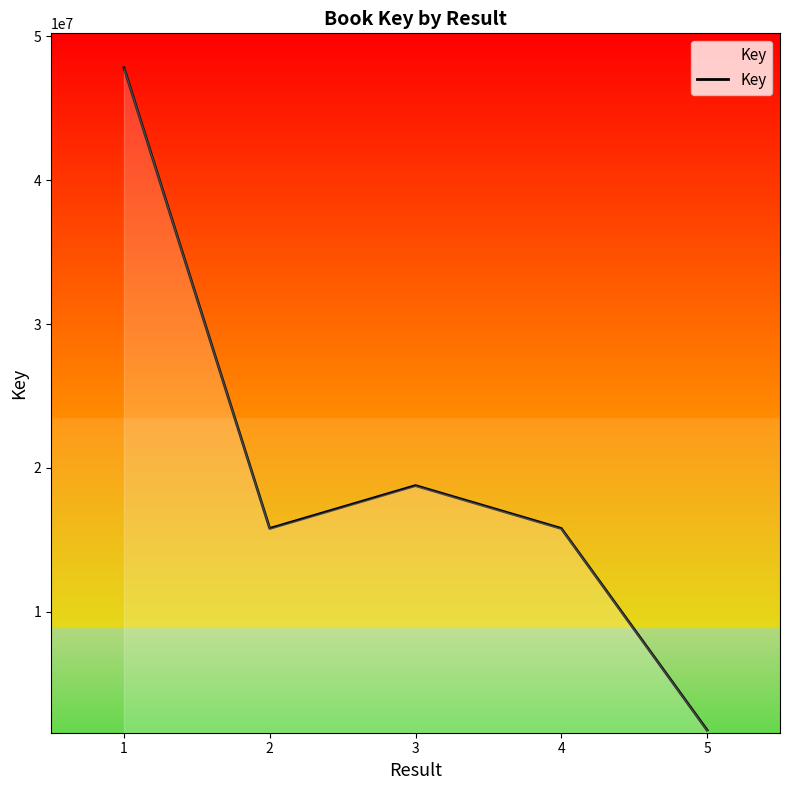

What is the smallest value displayed?

1771475